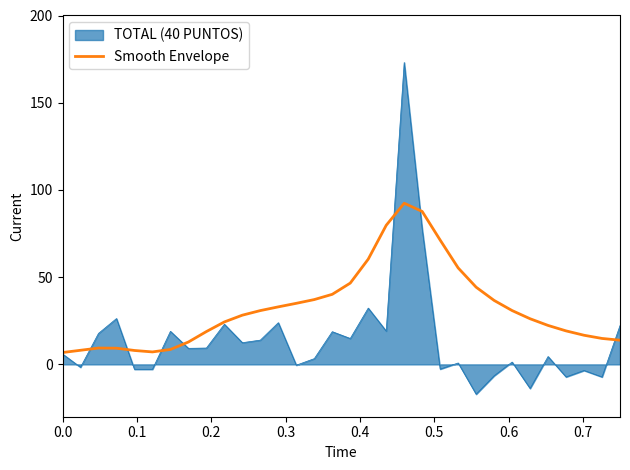

Which series has the largest range (max minus min)?

TOTAL (40 PUNTOS)